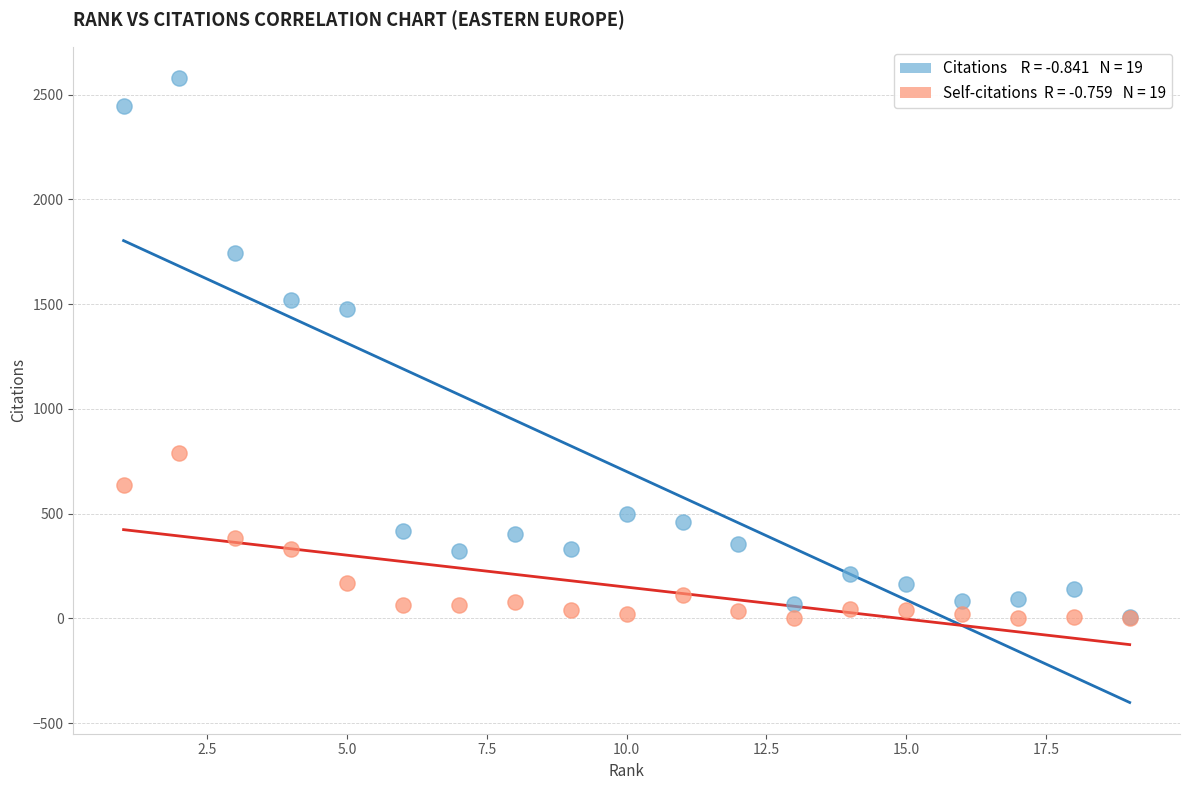

Across all series, what Y value is closest to 1290?

1475